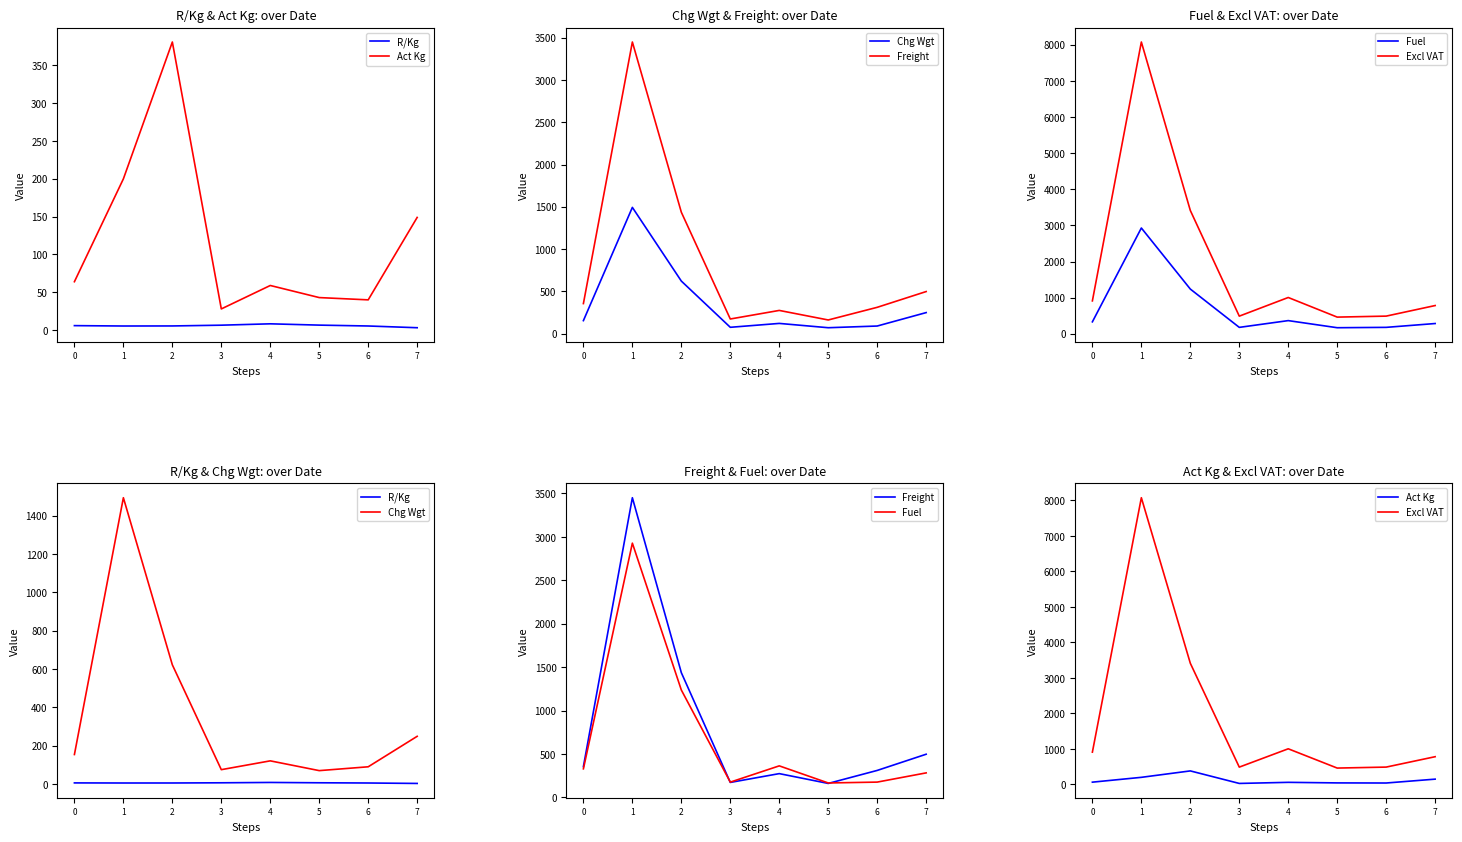

In Act Kg, how many points are higher than both neighbors (excluding endpoints)?

2